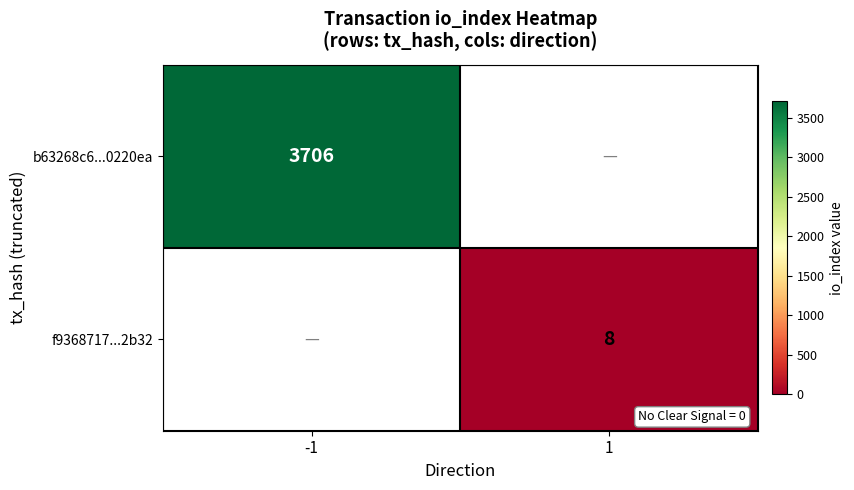

The b63268c6...0220ea series shows 4818 at -1. True or false?

False